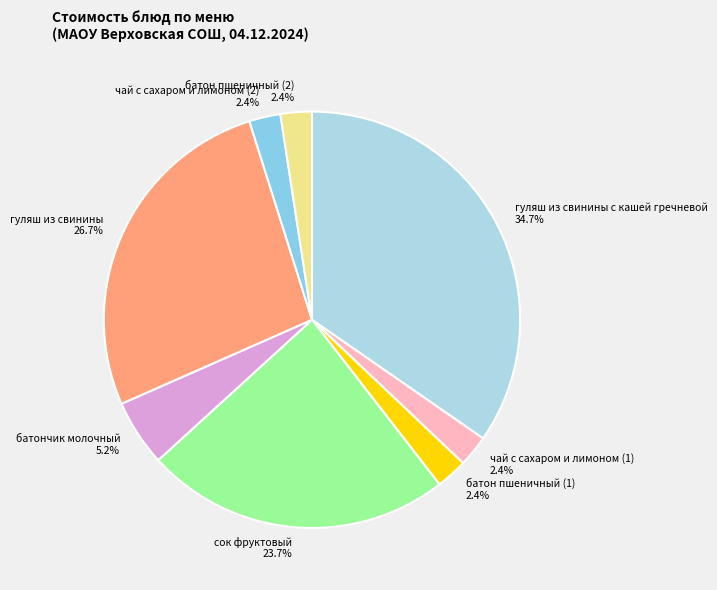

What is the ratio of the value at чай с сахаром и лимоном (1) to the value at батончик молочный?

0.5